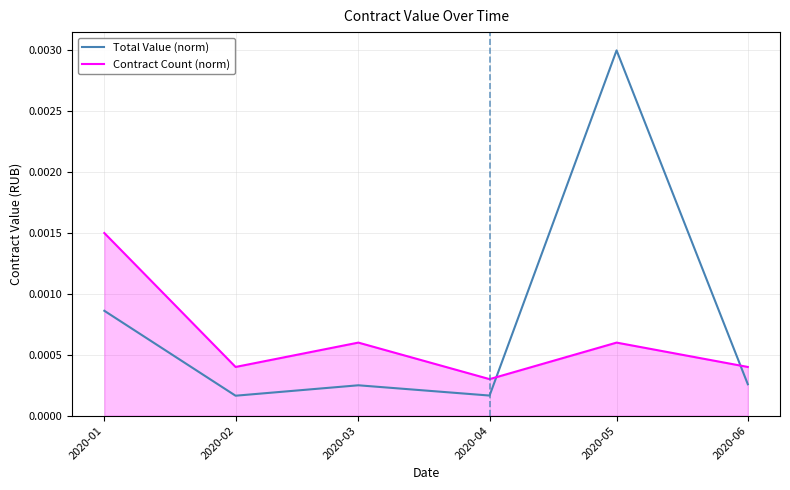

Which series has the largest range (max minus min)?

Total Value (norm)